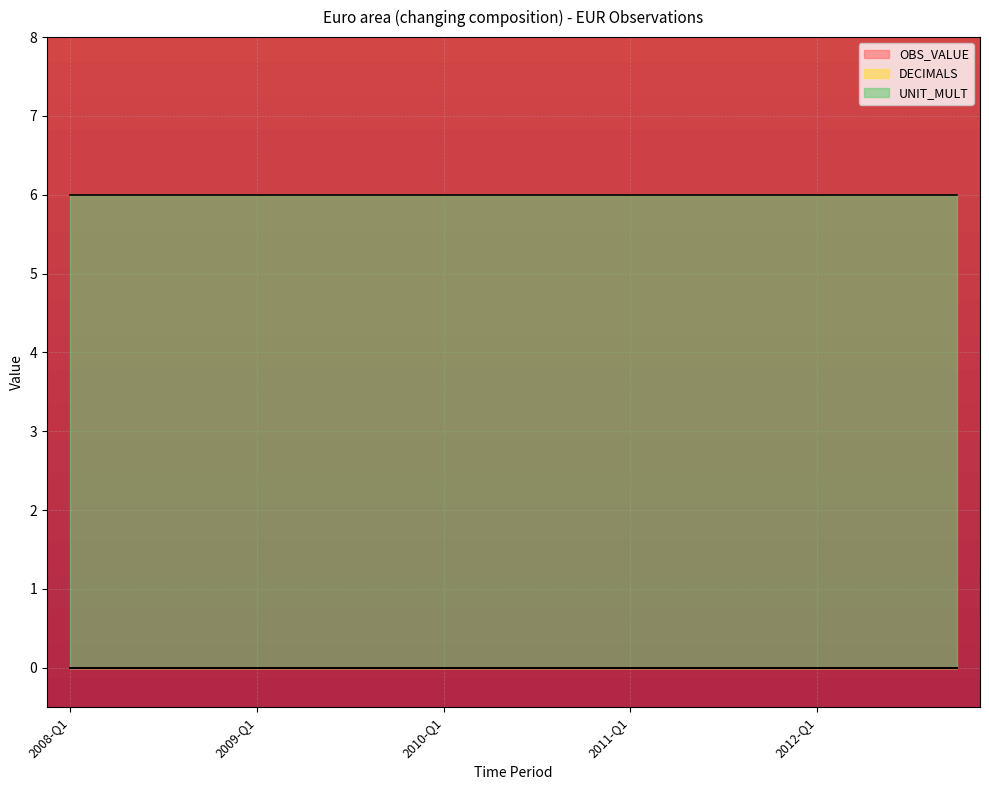

What is the spread (max minus min) of values at 2010-Q1?

6